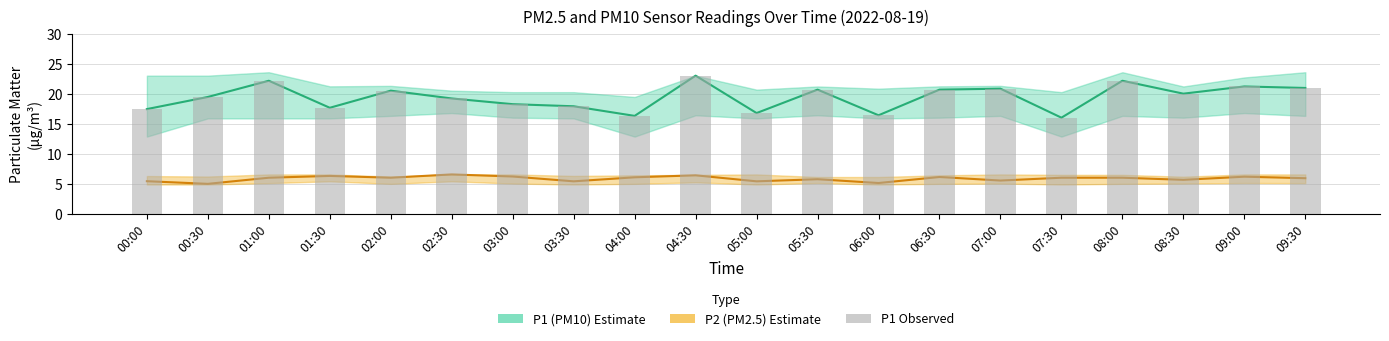

Between 02:30 and 06:00, which series saw the biggest shift?

P1 (PM10)